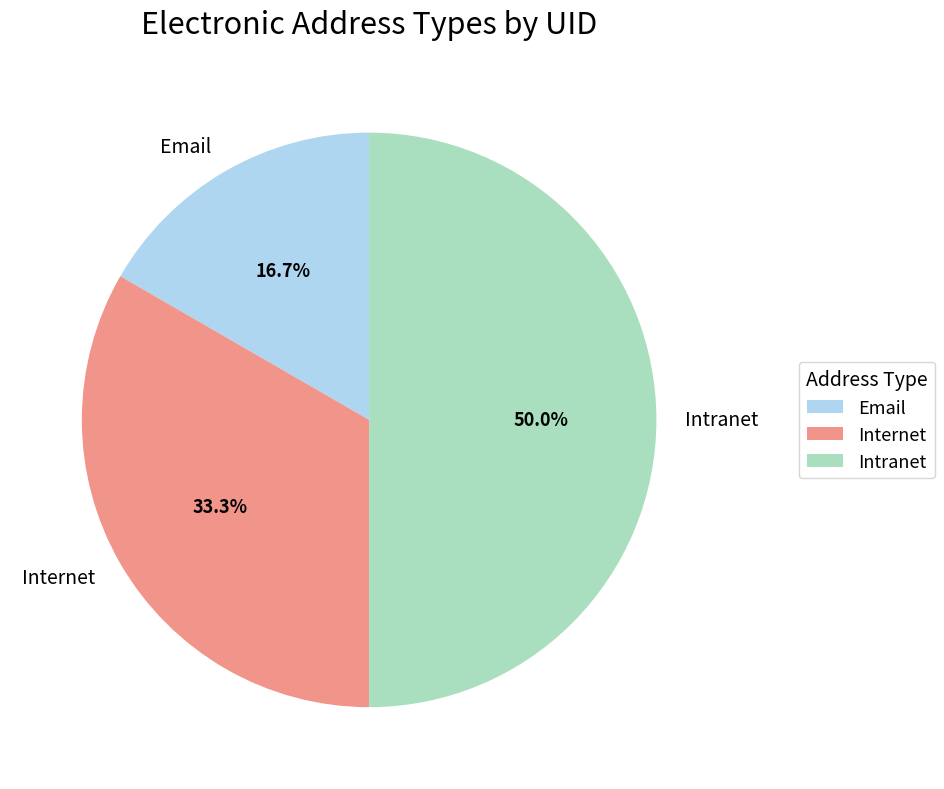

Is it true that Email is 25% of the pie?

False